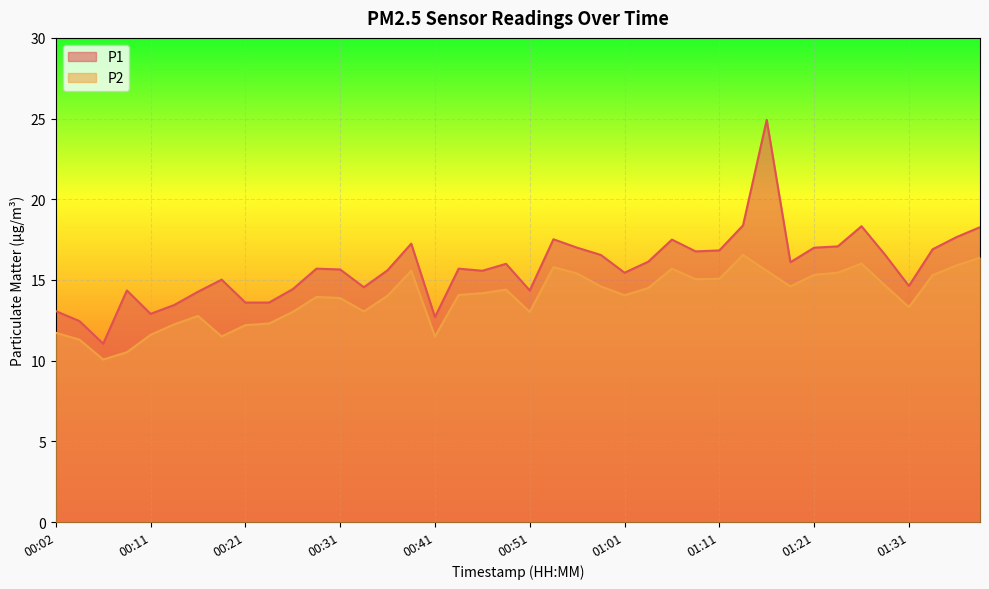

What is the sum of the P1 values at 01:26 and 01:13?

36.7